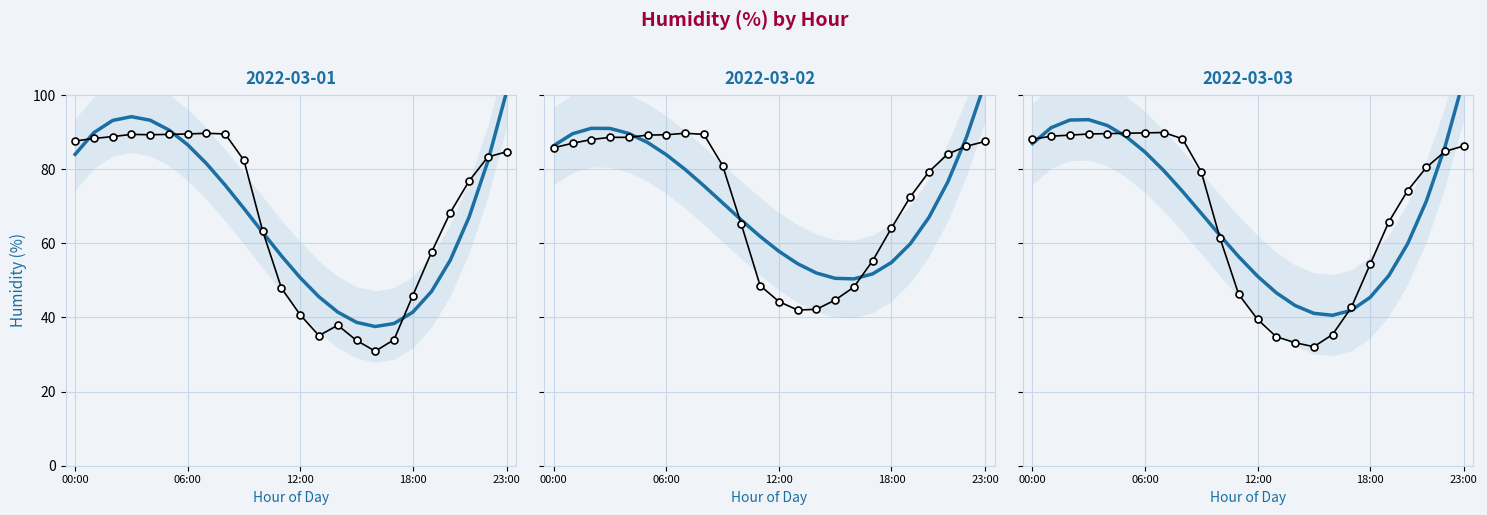

In 2022-03-02, how many points are higher than both neighbors (excluding endpoints)?

1